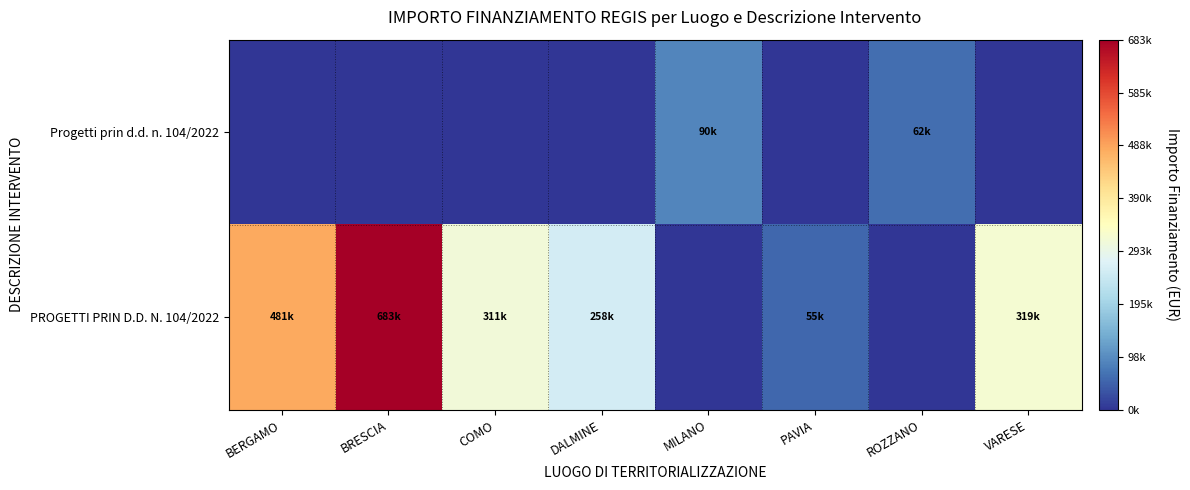

Between PAVIA and ROZZANO, which series saw the biggest shift?

Progetti prin d.d. n. 104/2022